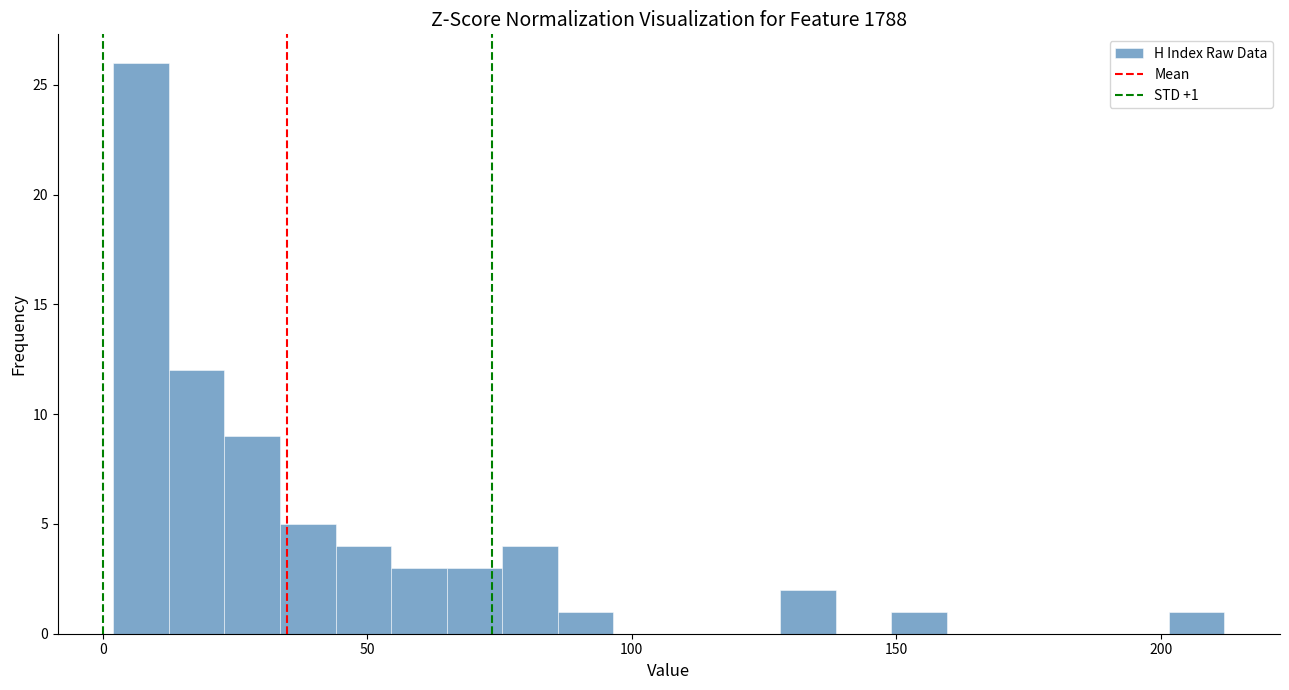

Around what value on the x-axis is the tallest bar? Give the approximate position of its centre, as read against the axis.

5